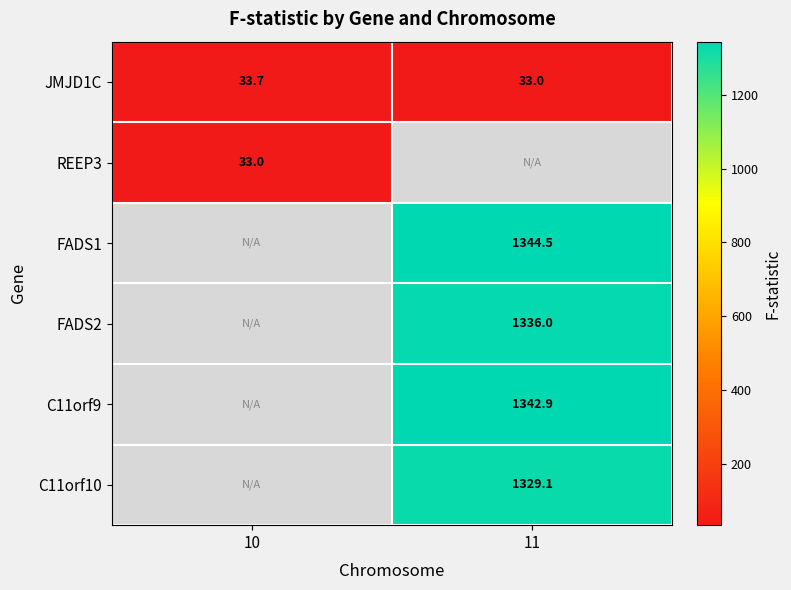

The FADS2 series shows 376.7 at 11. True or false?

False